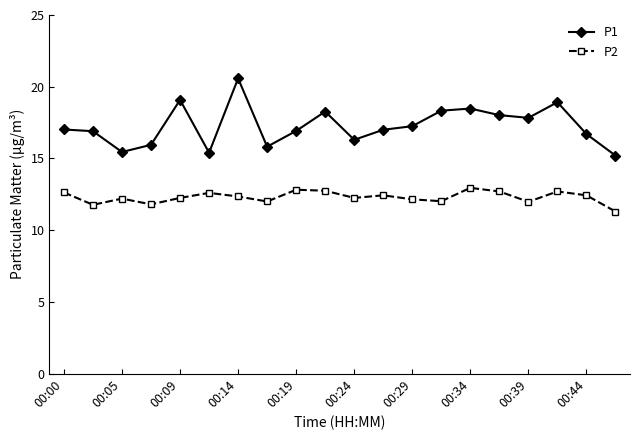

True or false: P1 and P2 intersect in this chart.

False